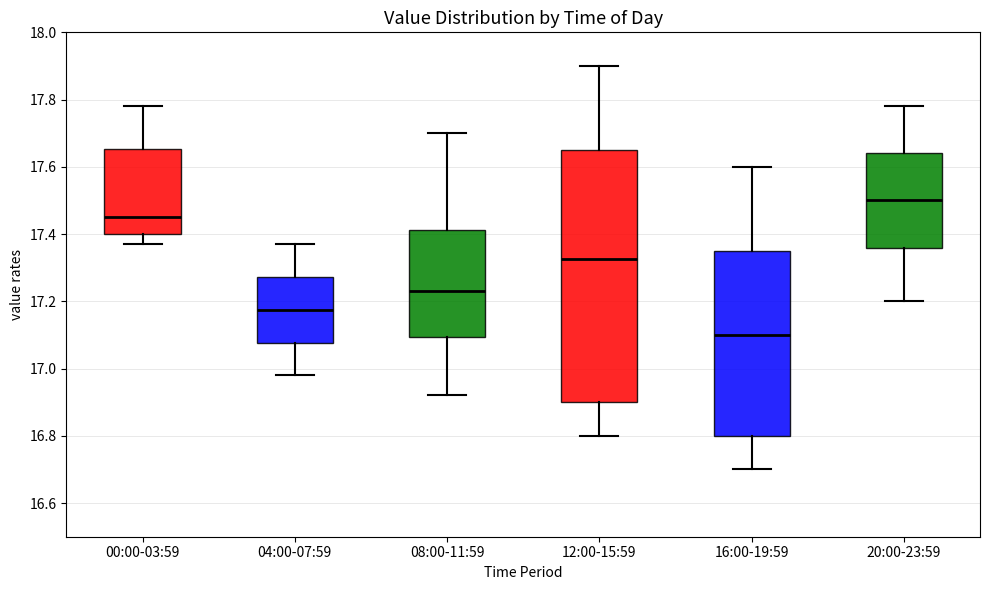

Reading left to right, read every box against the y-axis: the position of its median line, the range the box covers, and the ends of its whiskers. The values are not printed on the chart, so give them approximately, as read against the axis.

00:00-03:59: median 17.46, box 17.40 to 17.66, whiskers 17.38 to 17.78
04:00-07:59: median 17.18, box 17.08 to 17.28, whiskers 16.98 to 17.38
08:00-11:59: median 17.24, box 17.10 to 17.42, whiskers 16.92 to 17.70
12:00-15:59: median 17.32, box 16.90 to 17.66, whiskers 16.80 to 17.90
16:00-19:59: median 17.10, box 16.80 to 17.36, whiskers 16.70 to 17.60
20:00-23:59: median 17.50, box 17.36 to 17.64, whiskers 17.20 to 17.78